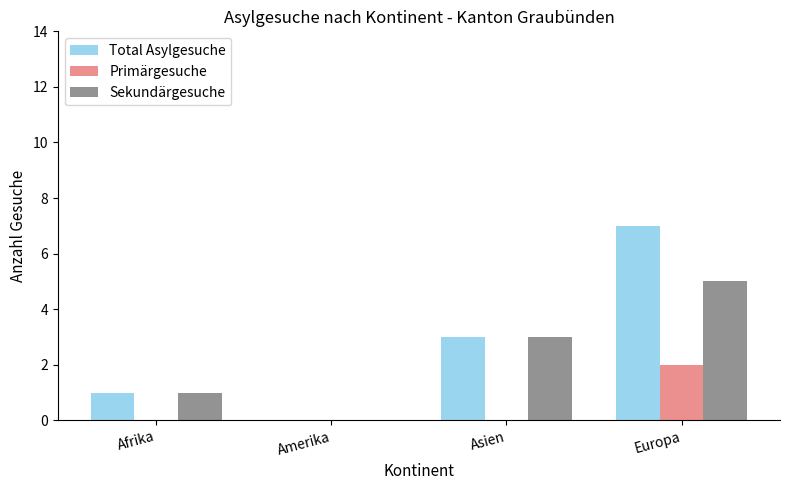

Reading left to right, list all the values displayed in this chart.

Total Asylgesuche: Afrika=1	Amerika=0	Asien=3	Europa=7
Primärgesuche: Afrika=0	Amerika=0	Asien=0	Europa=2
Sekundärgesuche: Afrika=1	Amerika=0	Asien=3	Europa=5